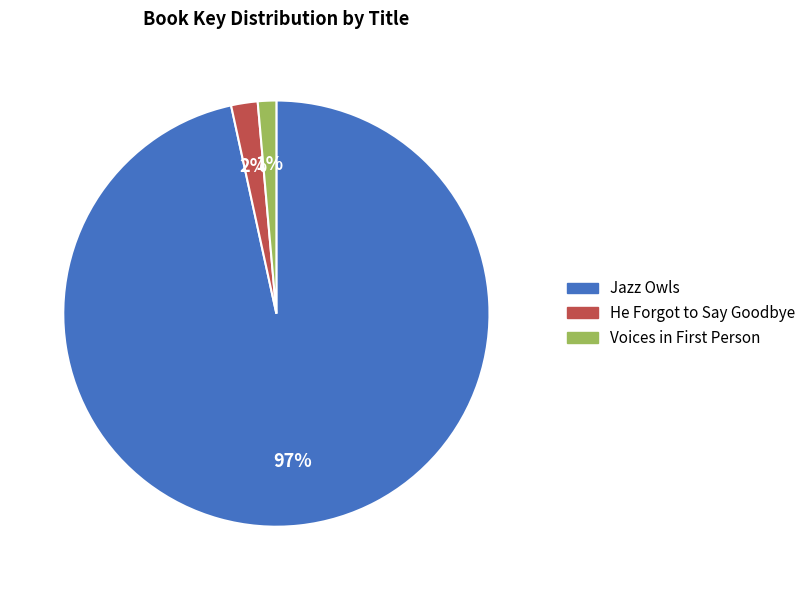

To the nearest percent, what is the average slice percentage?

33%